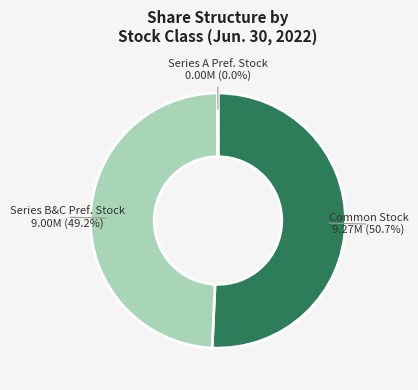

What is the largest slice in the pie chart?

Common Stock